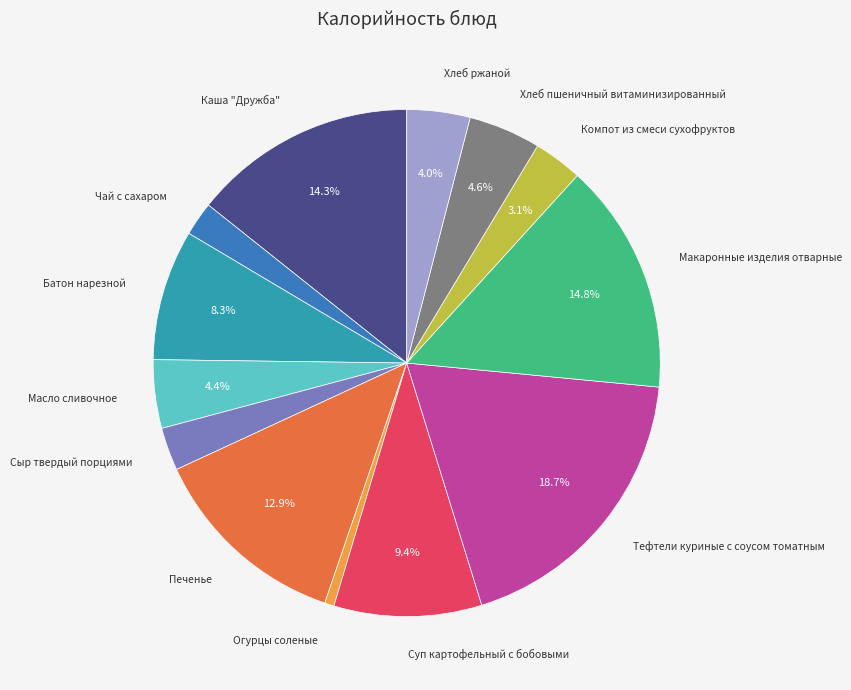

Does any single category account for the majority?

No